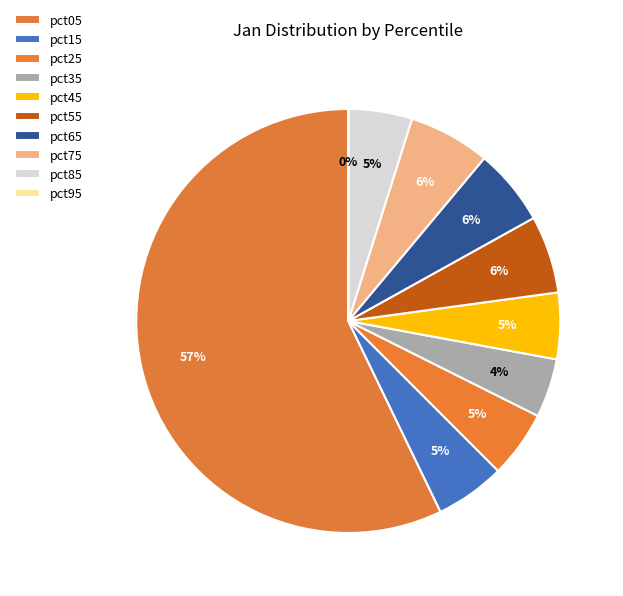

What is the smallest slice in the pie chart?

pct95